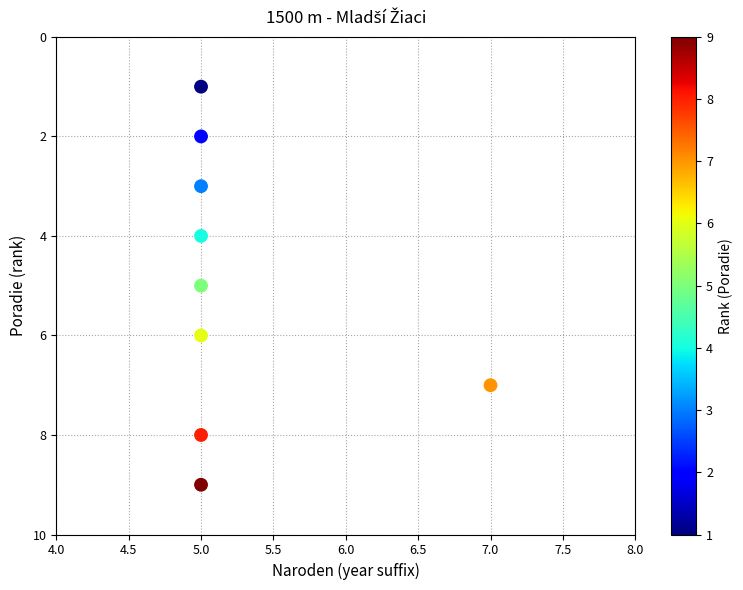

What is the range of Y values (max minus min)?

8